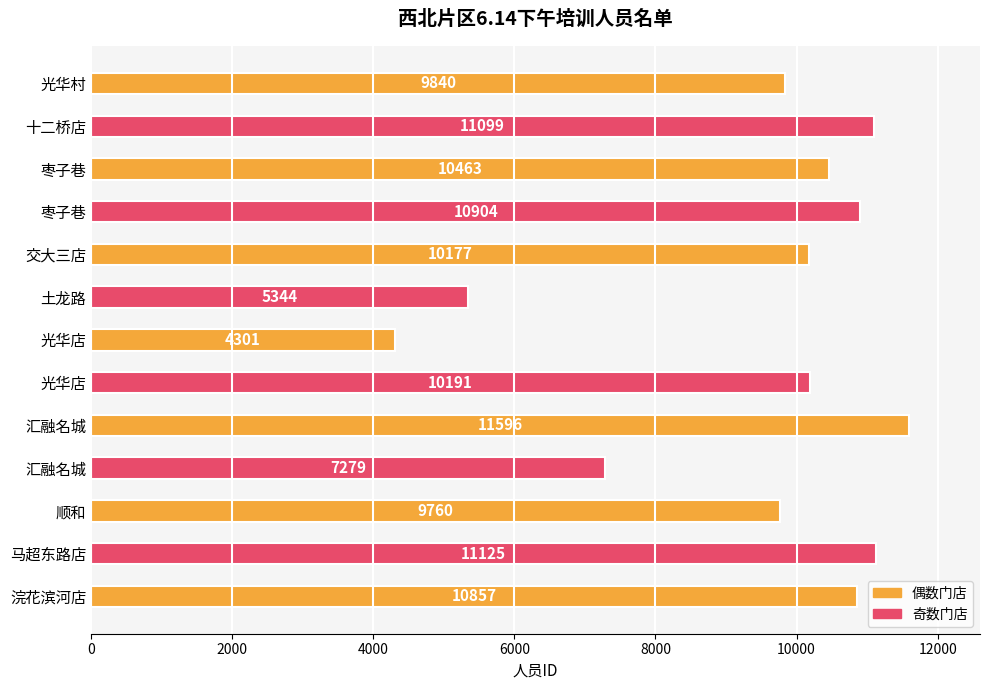

Are the bars horizontal?

Yes